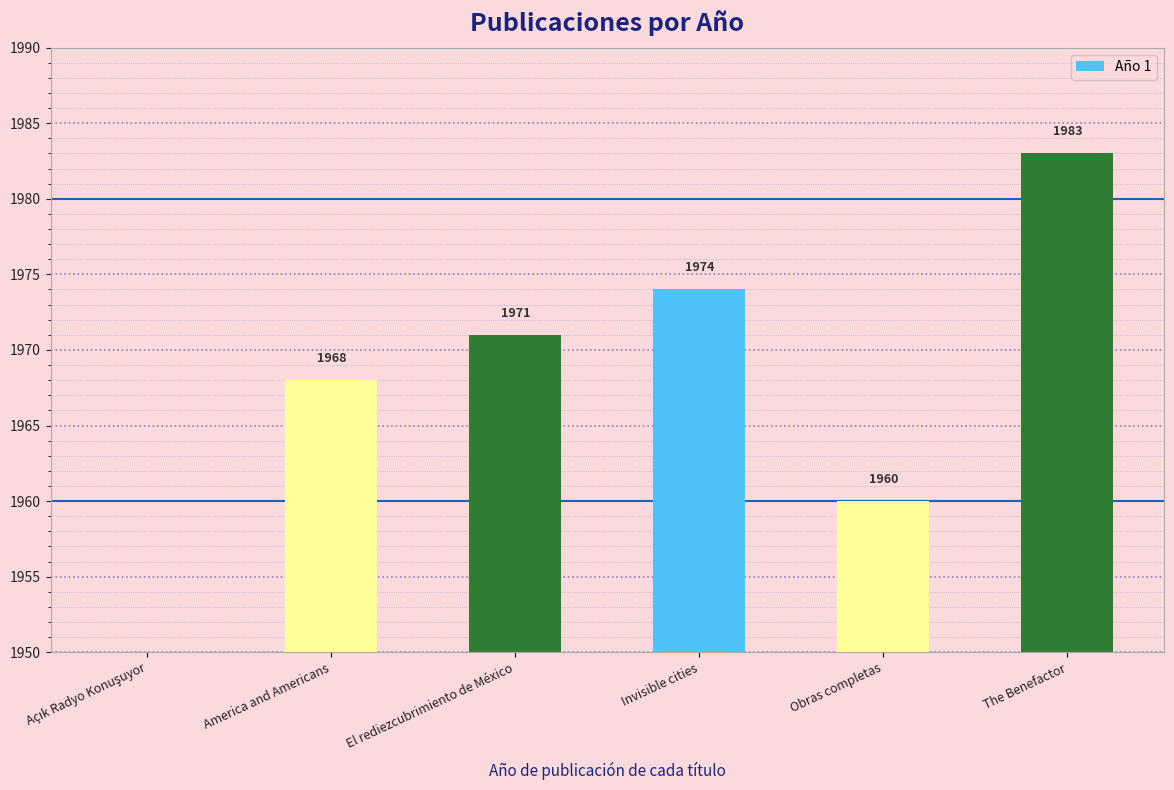

What is the sum of the values at El rediezcubrimiento de México and Invisible cities?

3945